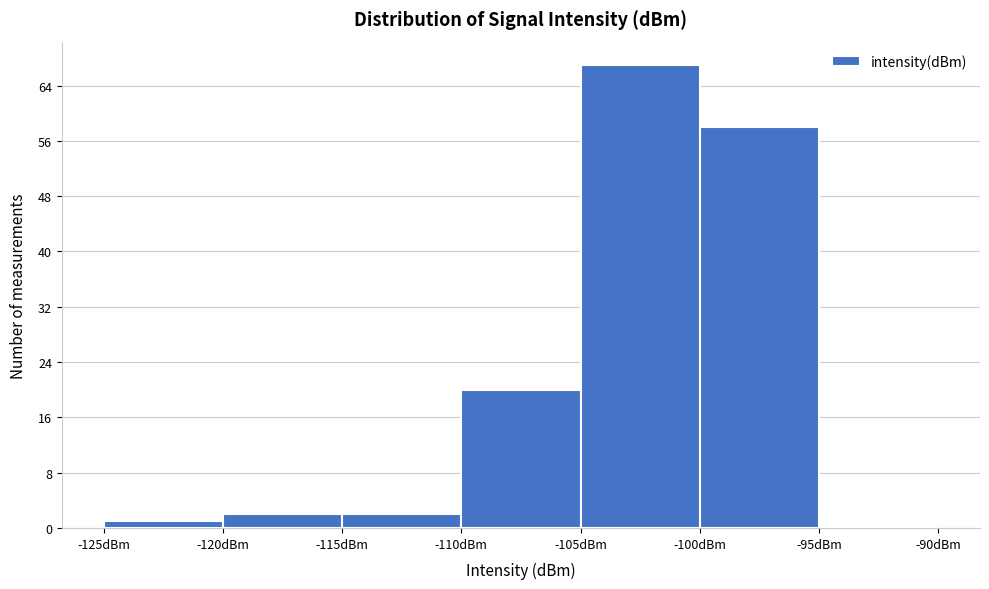

How tall is the bar that spans -110 to -105 on the x-axis? The values are not printed on the chart, so give them approximately, as read against the axis.

20